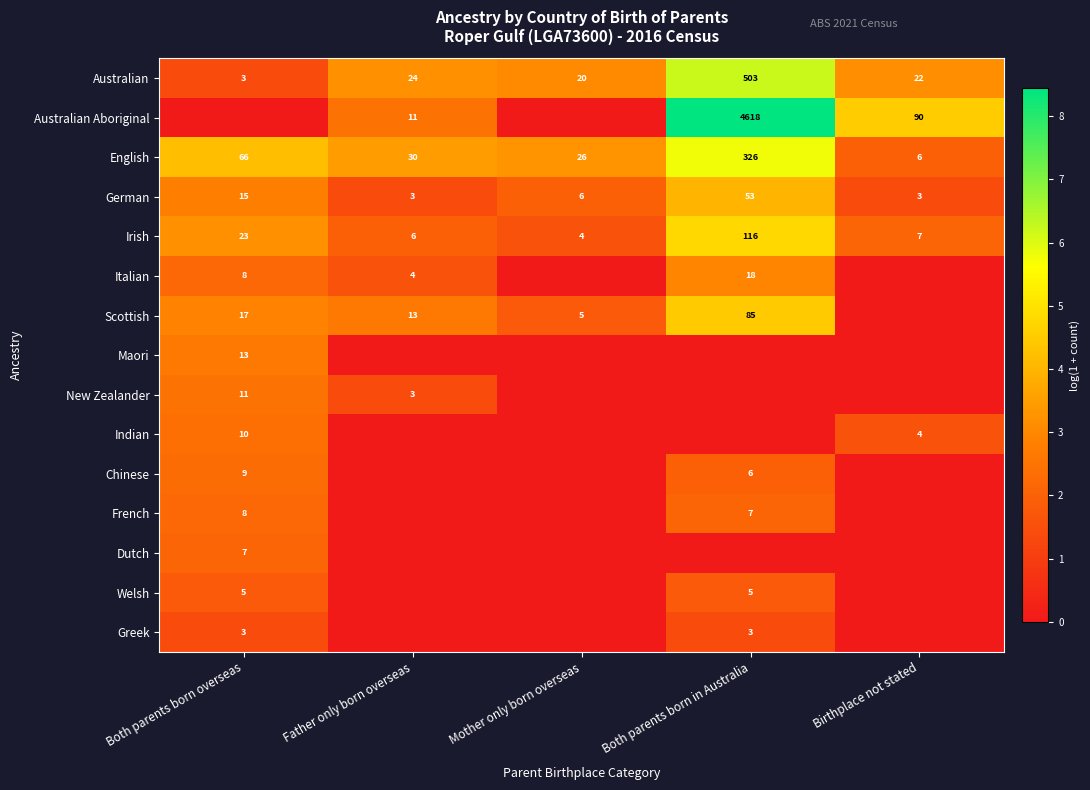

Rank the categories by English value from lowest to highest.

Birthplace not stated, Mother only born overseas, Father only born overseas, Both parents born overseas, Both parents born in Australia